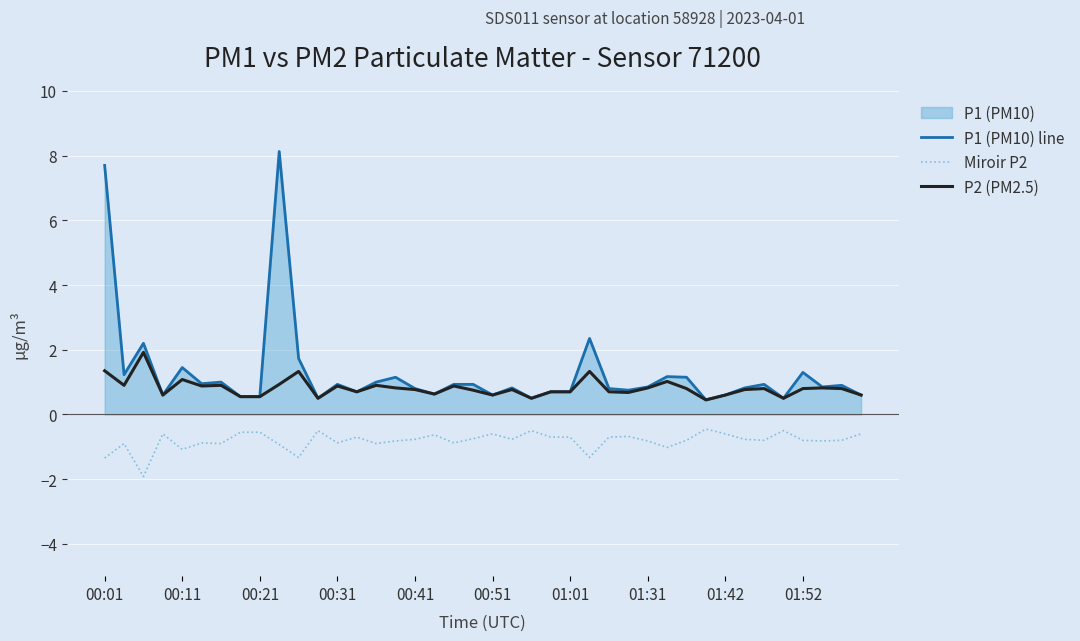

List the series in order of their overall mean, highest first.

P1 (PM10) line, P2 (PM2.5), Miroir P2